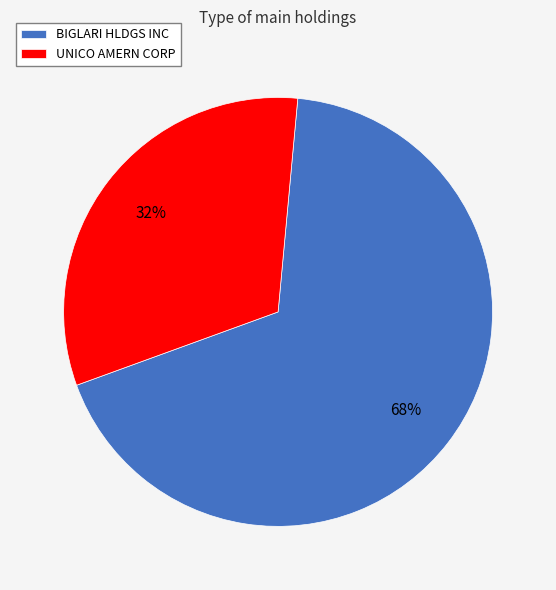

Combined, do UNICO AMERN CORP and BIGLARI HLDGS INC account for over 50%?

Yes